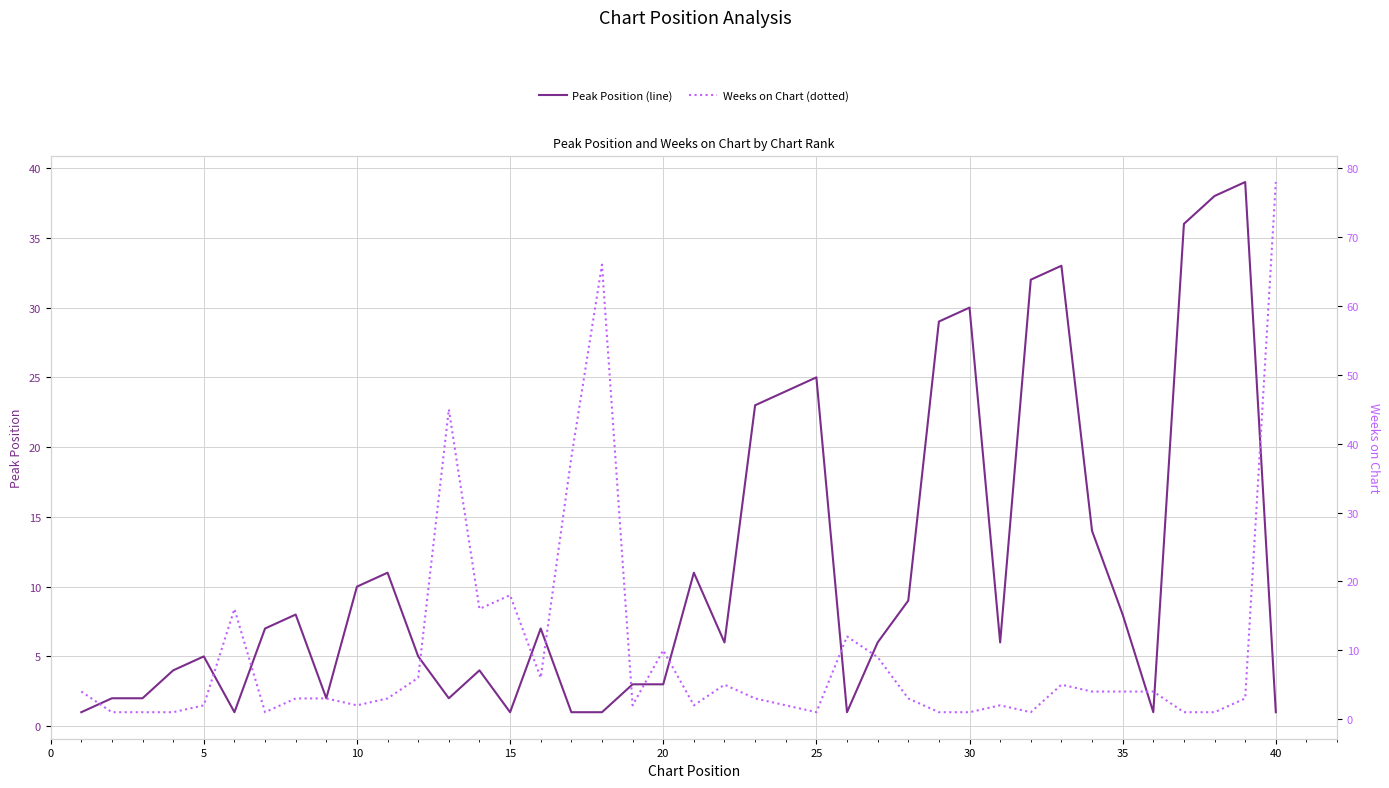

How many lines are shown in the chart?

2